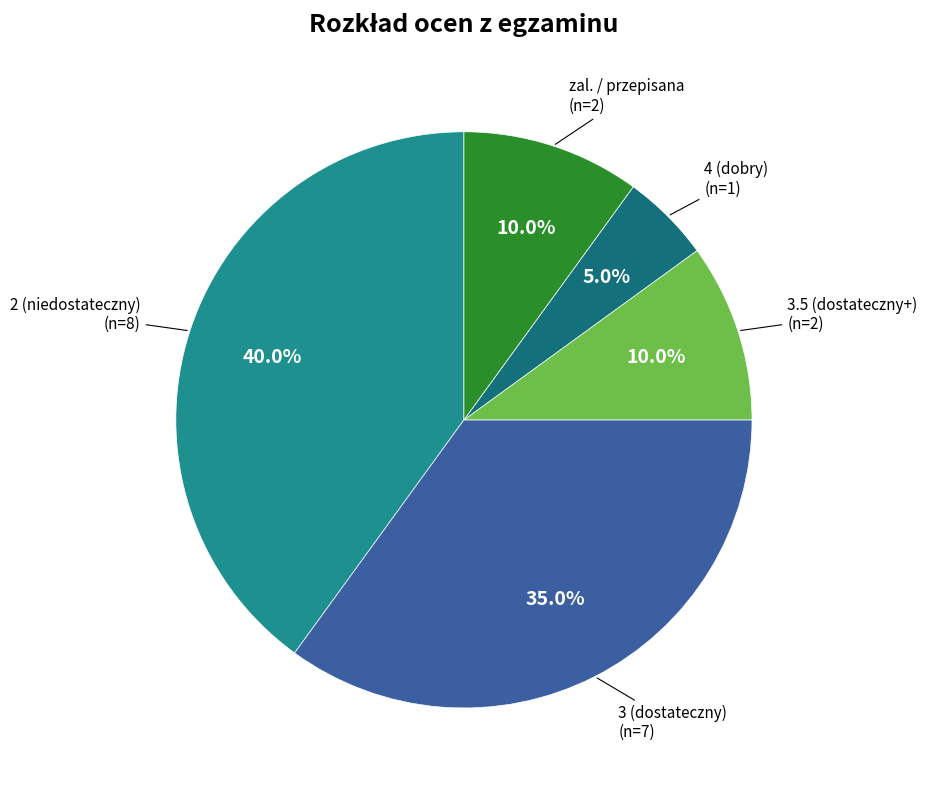

Is there any slice that represents more than half of the pie?

No